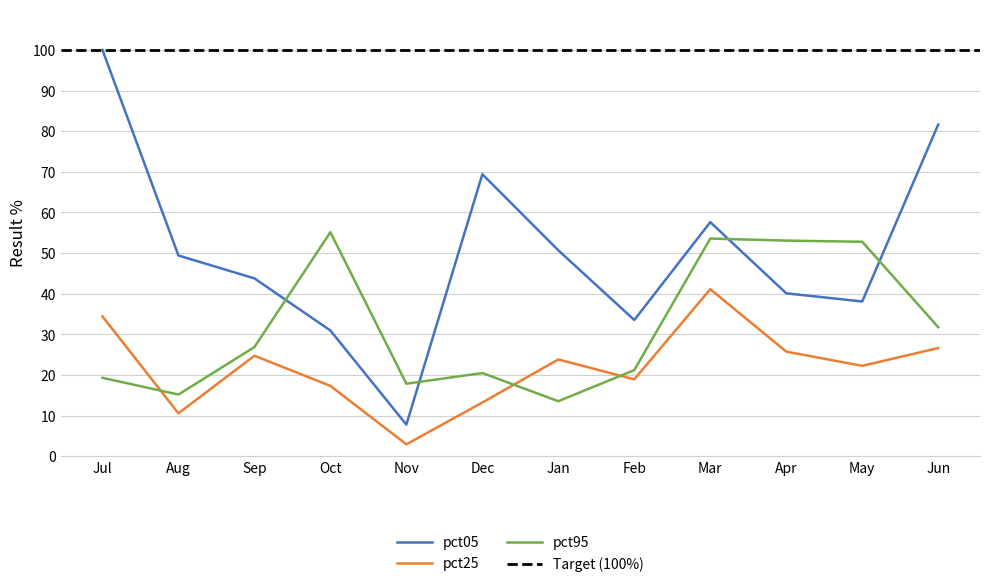

Reading left to right, list all the values displayed in this chart.

pct05: 100.0	49.4	43.8	30.9	7.8	69.4	50.7	33.5	57.6	40.1	38.1	81.6
pct25: 34.4	10.6	24.7	17.3	2.9	13.2	23.8	18.9	41.1	25.7	22.2	26.6
pct95: 19.3	15.2	26.9	55.1	17.8	20.5	13.5	21.2	53.6	53.1	52.8	31.8